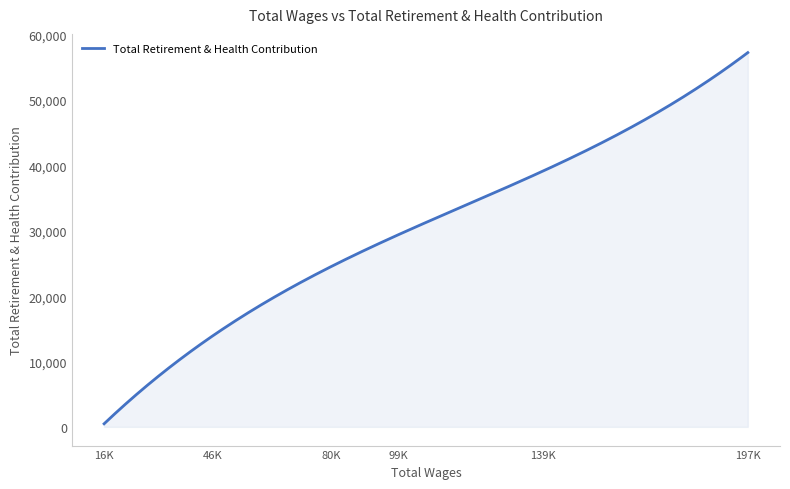

What is the maximum value shown in the chart?

57270.1